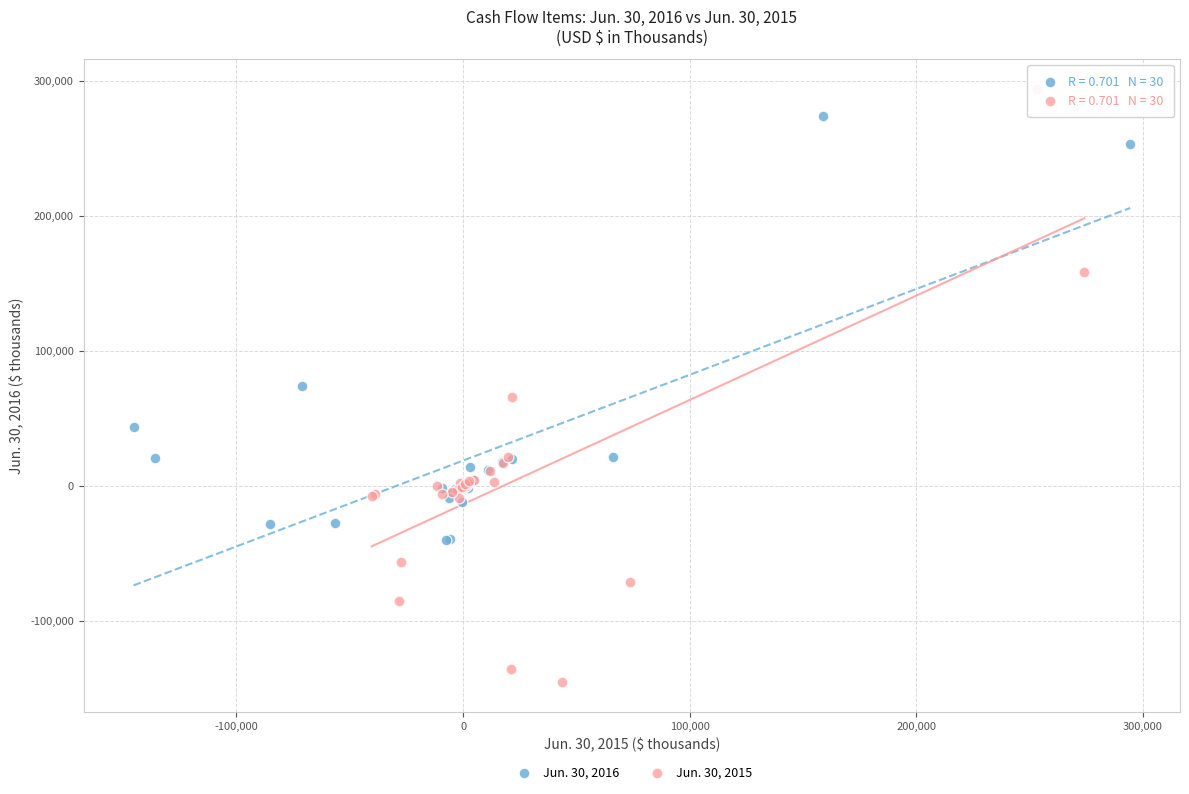

Which series reaches the minimum Y coordinate?

Jun. 30, 2015